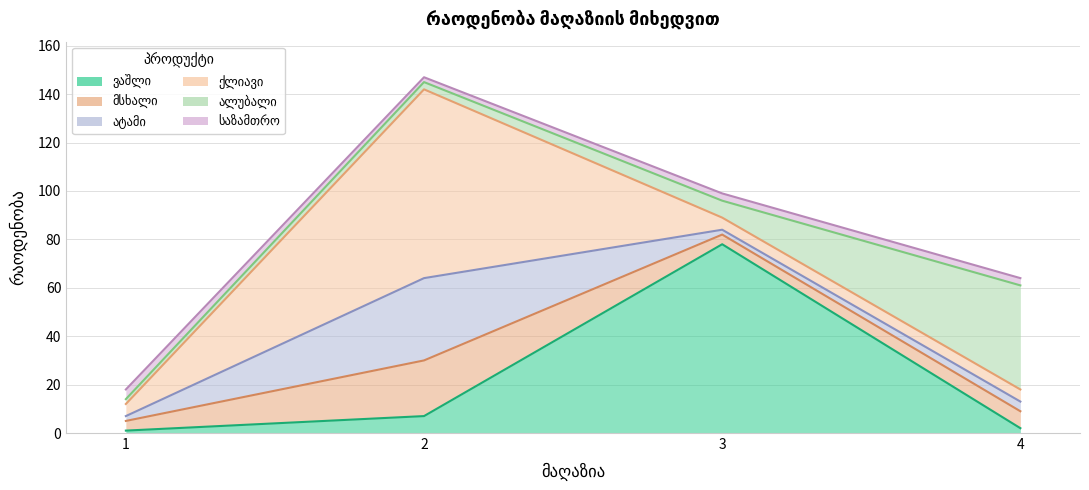

How many lines are shown in the chart?

6